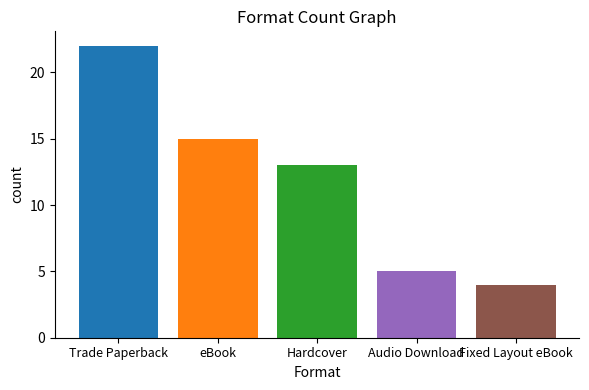

What is the label of the 4th bar from the left?

Audio Download